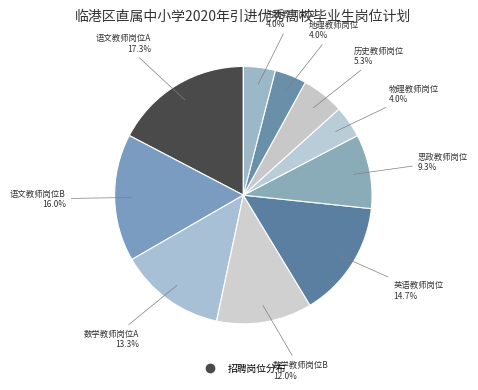

Which slice is the smallest?

物理教师岗位